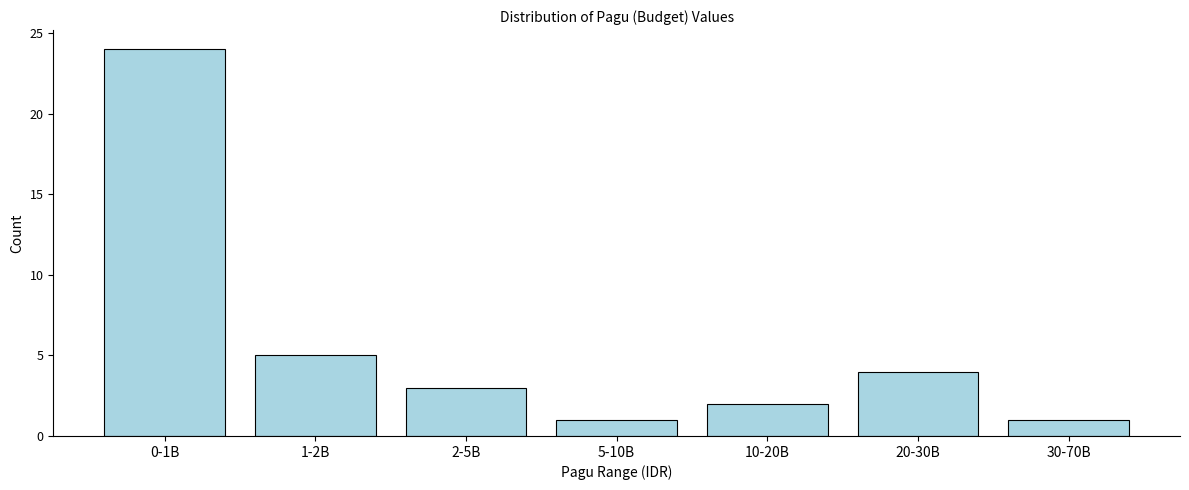

Reading left to right, what are all the values shown in this chart?

24	5	3	1	2	4	1